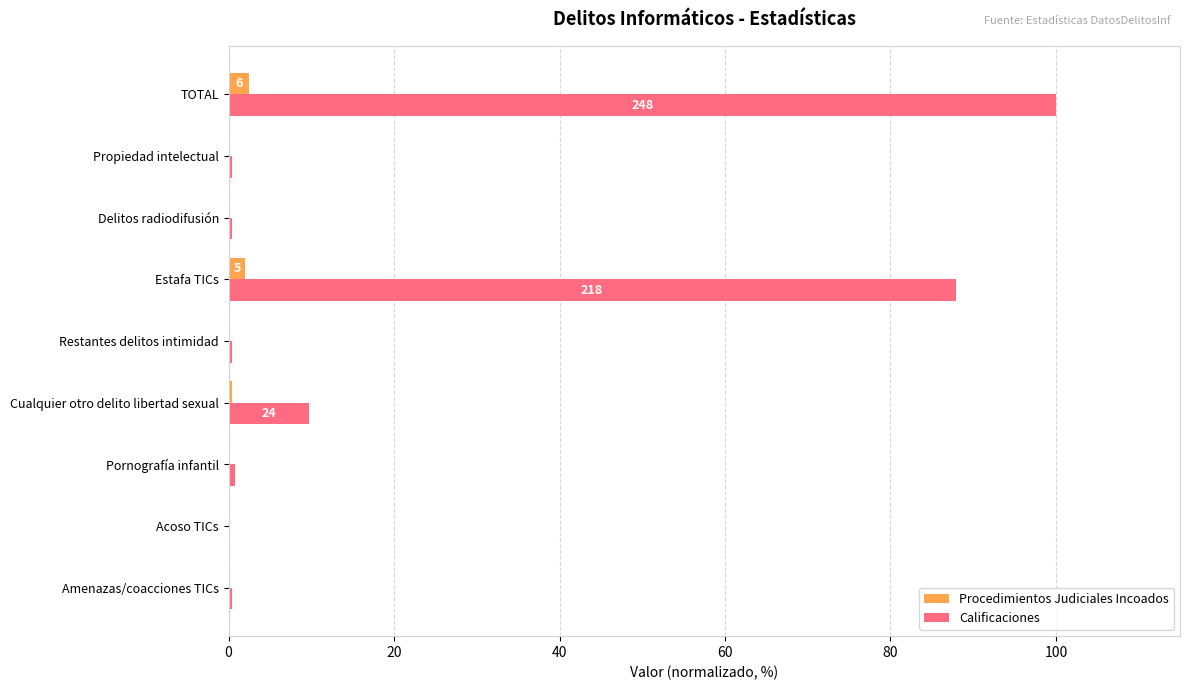

Count the number of categories in the chart.

9